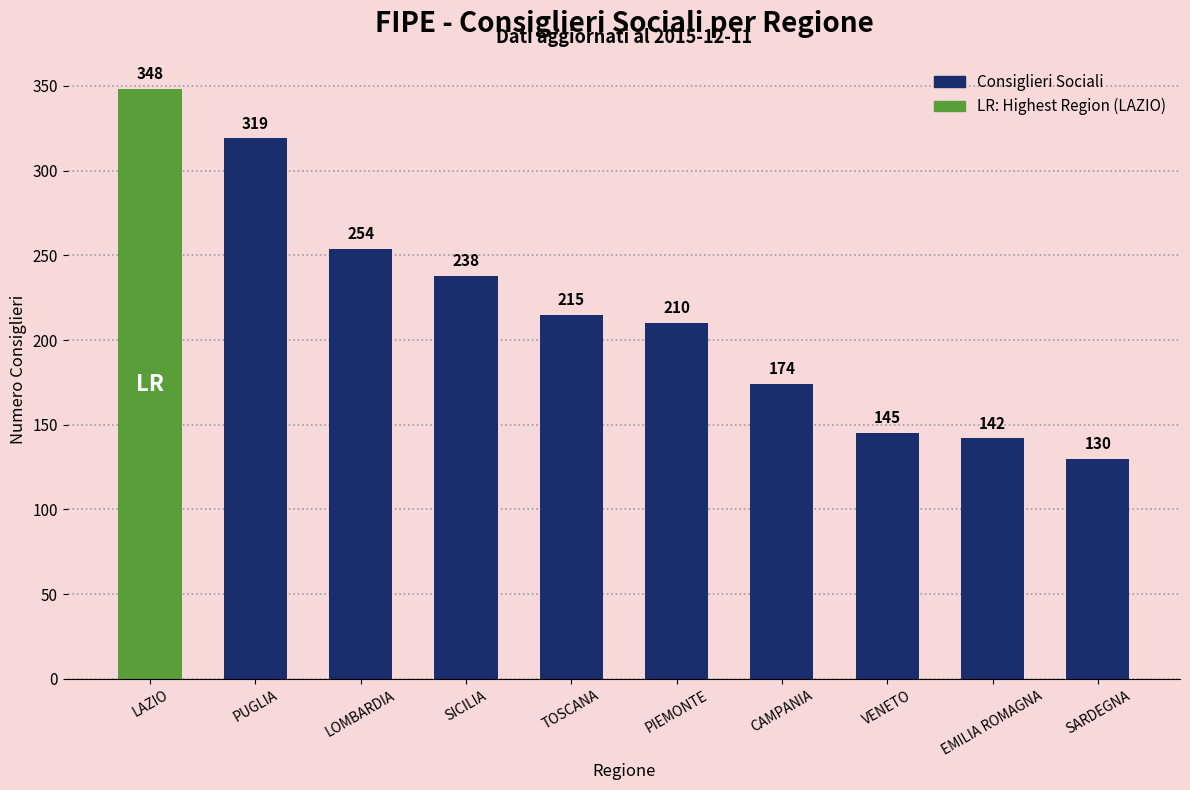

What is the ratio of the value at TOSCANA to the value at LOMBARDIA?

0.8